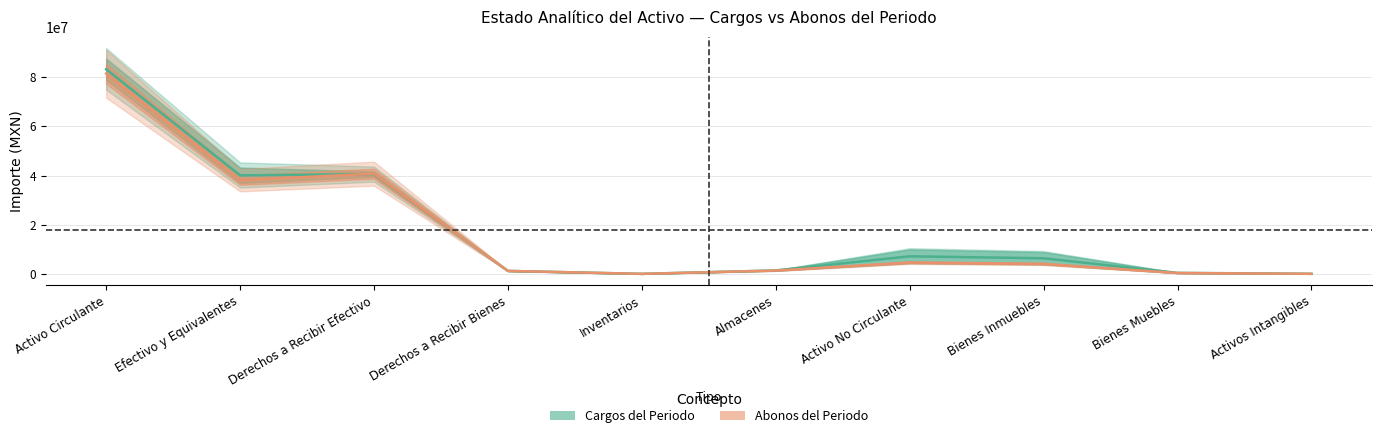

Between Derechos a Recibir Efectivo and Efectivo y Equivalentes, which is larger?

Derechos a Recibir Efectivo